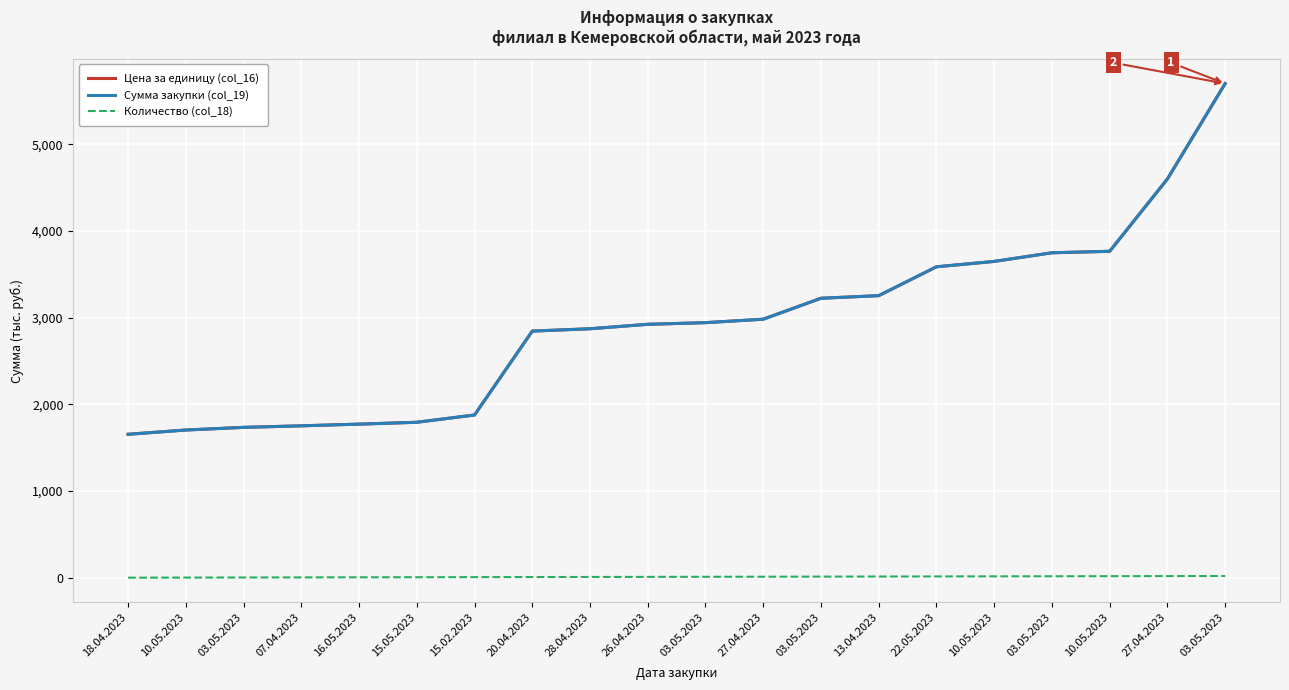

Which series changed the most between 03.05.2023 and 22.05.2023?

Цена за единицу (col_16)